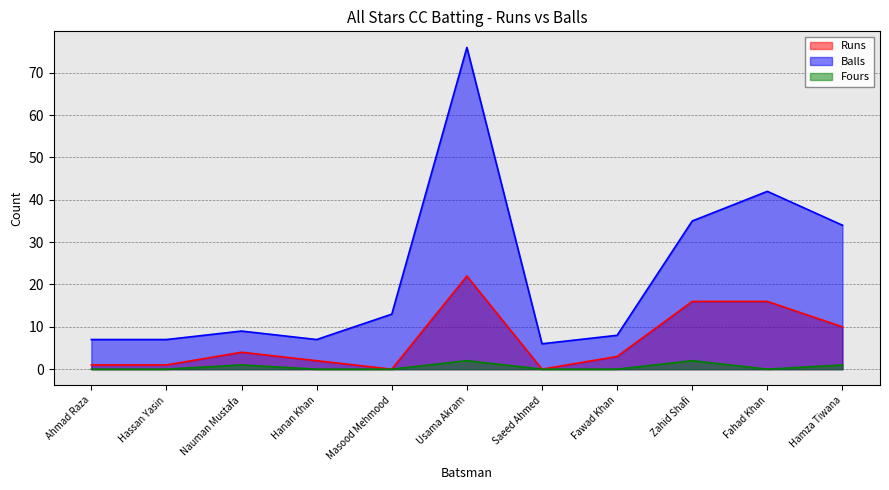

In Balls, how many points are higher than both neighbors (excluding endpoints)?

3